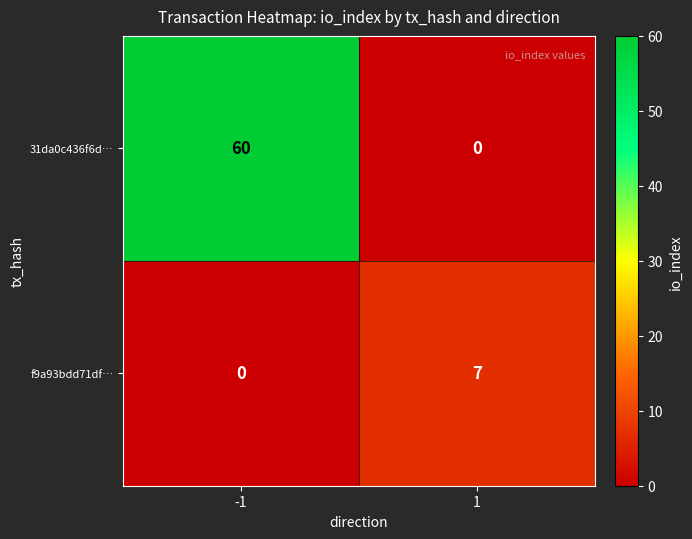

What is the sum of the 31da0c436f6d… values at -1 and 1?

60